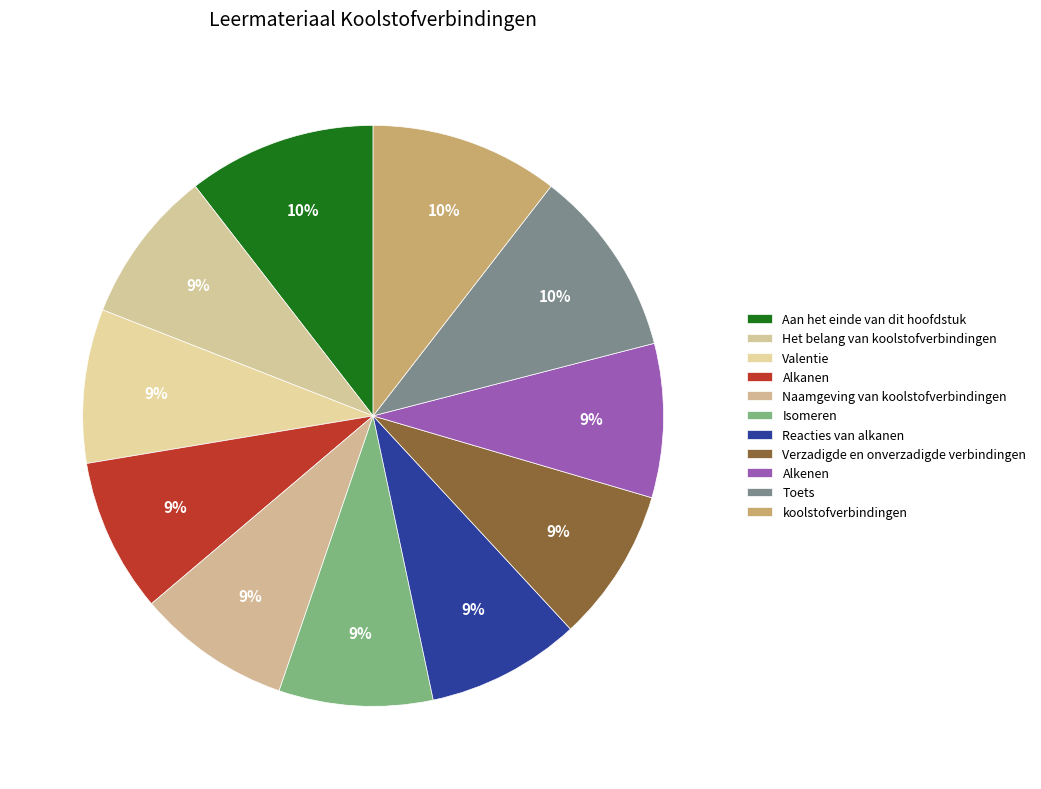

True or false: Toets accounts for 20% of the total.

False